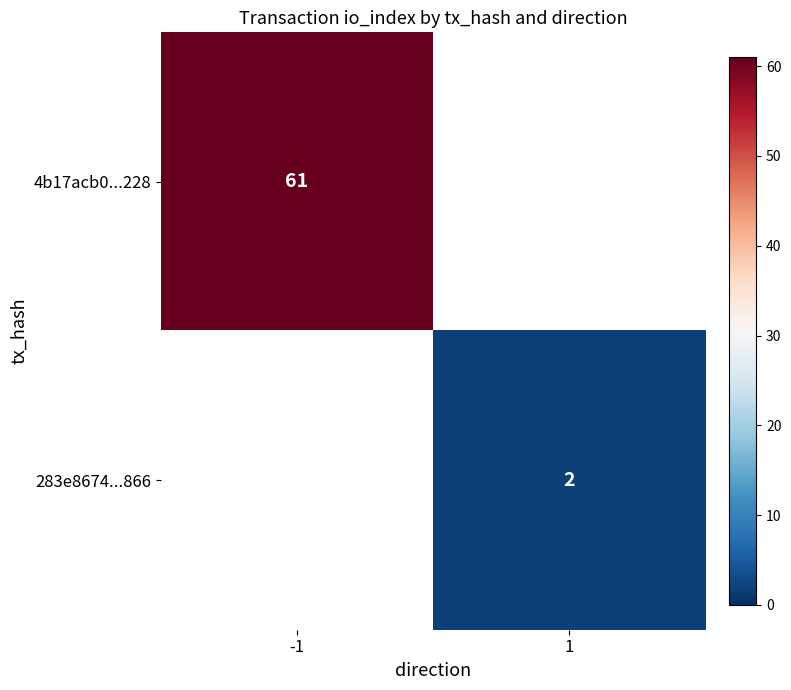

The value of 283e8674...866 at 1 is 1. True or false?

False